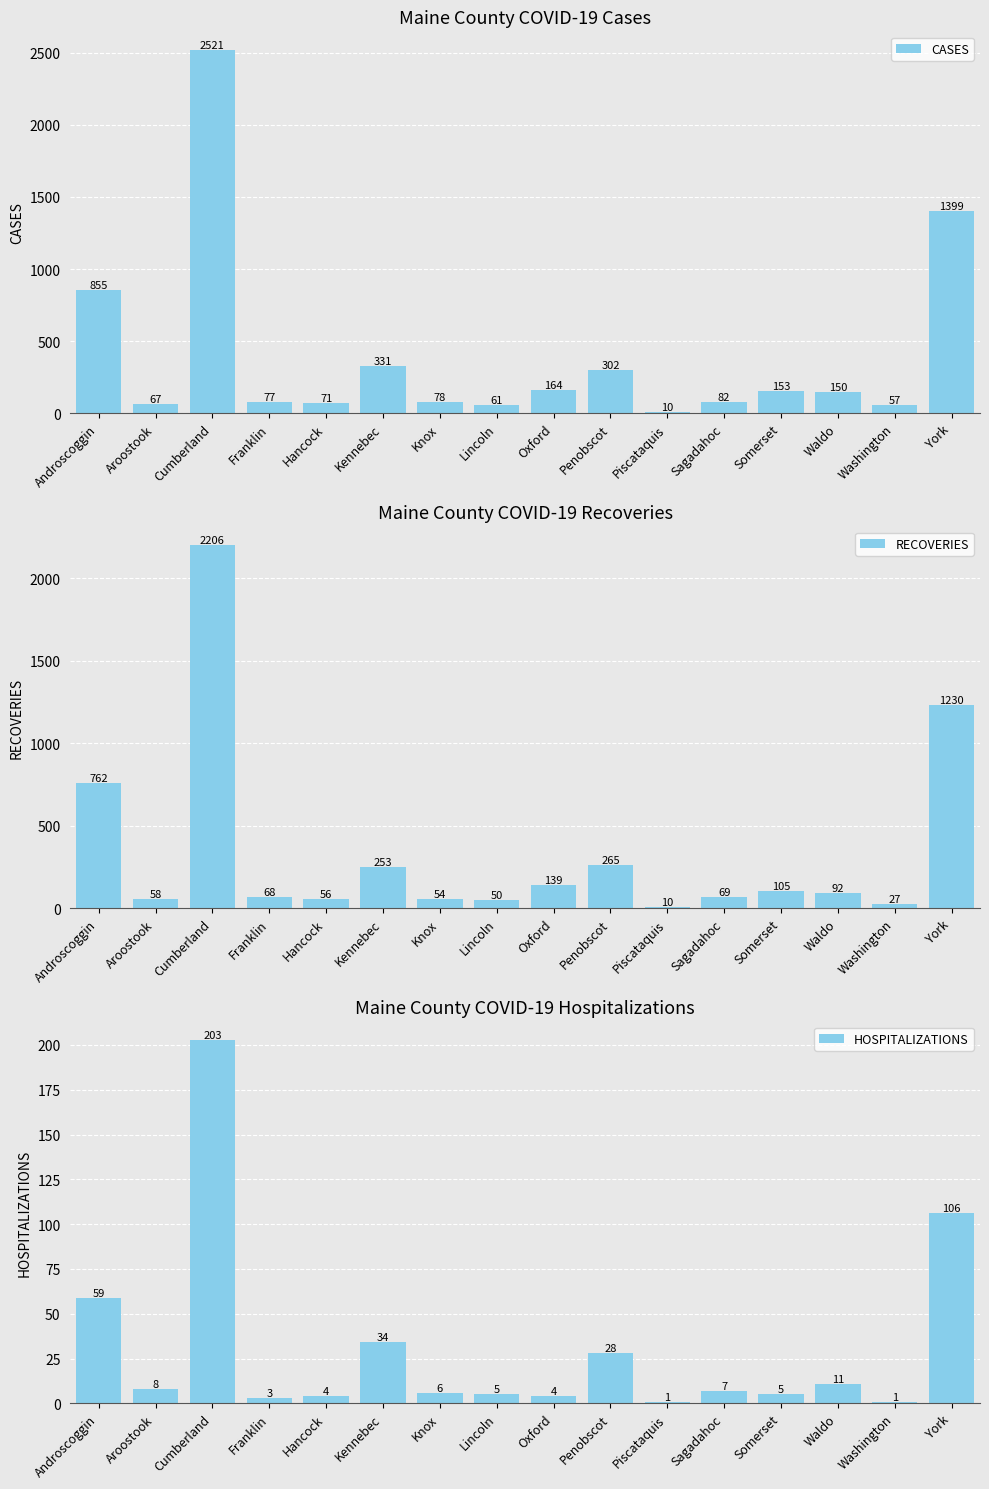

Reading left to right, extract all data points from this chart.

CASES: Androscoggin=855	Aroostook=67	Cumberland=2521	Franklin=77	Hancock=71	Kennebec=331	Knox=78	Lincoln=61	Oxford=164	Penobscot=302	Piscataquis=10	Sagadahoc=82	Somerset=153	Waldo=150	Washington=57	York=1399
RECOVERIES: Androscoggin=762	Aroostook=58	Cumberland=2206	Franklin=68	Hancock=56	Kennebec=253	Knox=54	Lincoln=50	Oxford=139	Penobscot=265	Piscataquis=10	Sagadahoc=69	Somerset=105	Waldo=92	Washington=27	York=1230
HOSPITALIZATIONS: Androscoggin=59	Aroostook=8	Cumberland=203	Franklin=3	Hancock=4	Kennebec=34	Knox=6	Lincoln=5	Oxford=4	Penobscot=28	Piscataquis=1	Sagadahoc=7	Somerset=5	Waldo=11	Washington=1	York=106